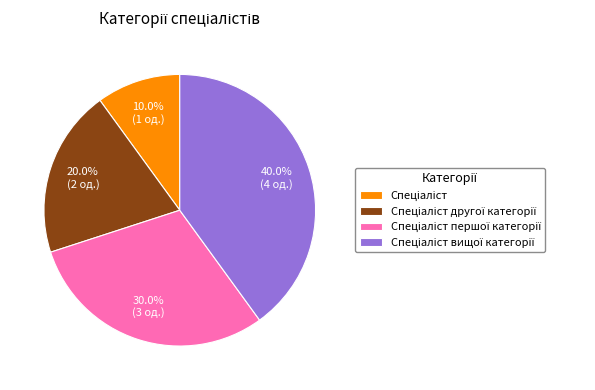

To the nearest percent, what is the difference between the largest and smallest slice percentages?

30%